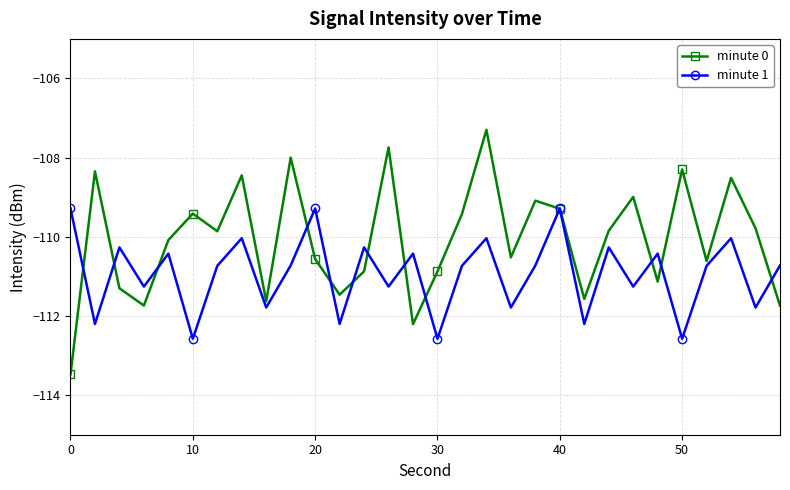

What is the value of the minute 0 point at the 13th from the left?

-110.9